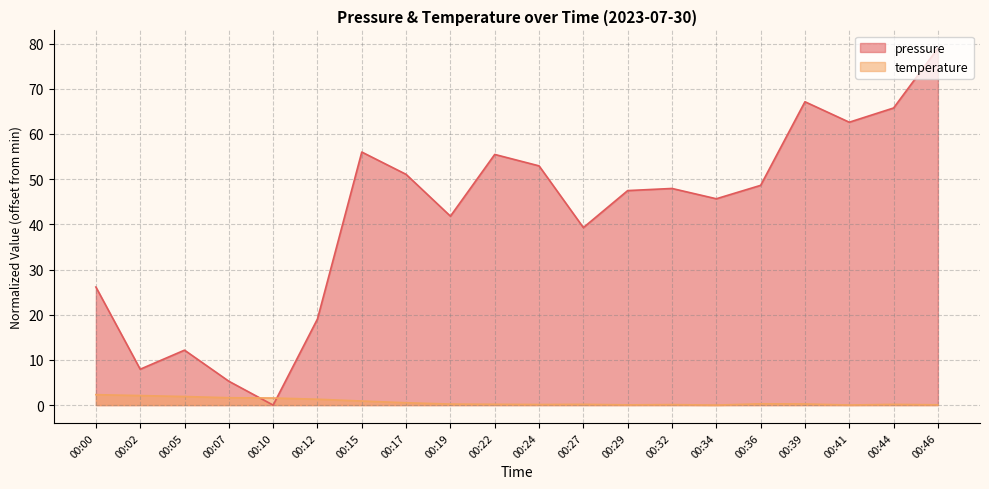

At 00:29, list the series in order from smallest to largest.

temperature, pressure